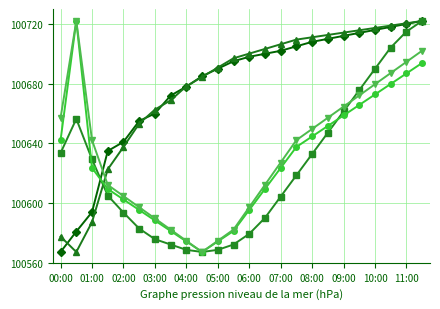

What is the greatest value displayed?

100722.0